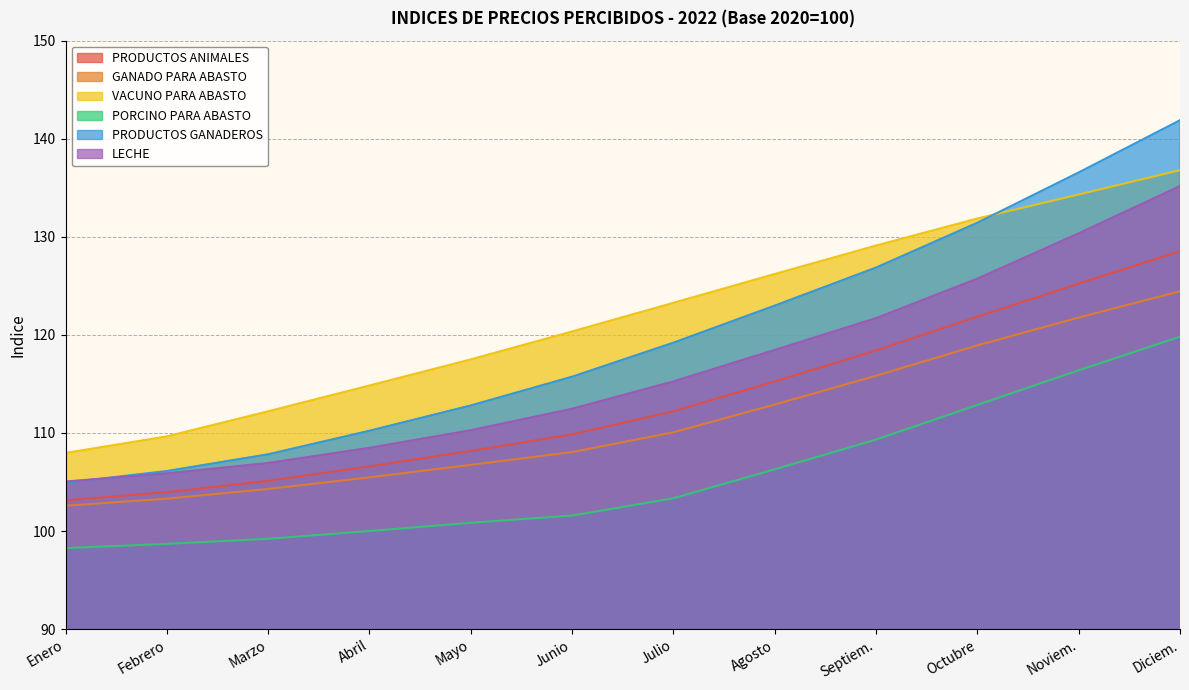

The PRODUCTOS ANIMALES series shows 125.2 at Noviem.. True or false?

True